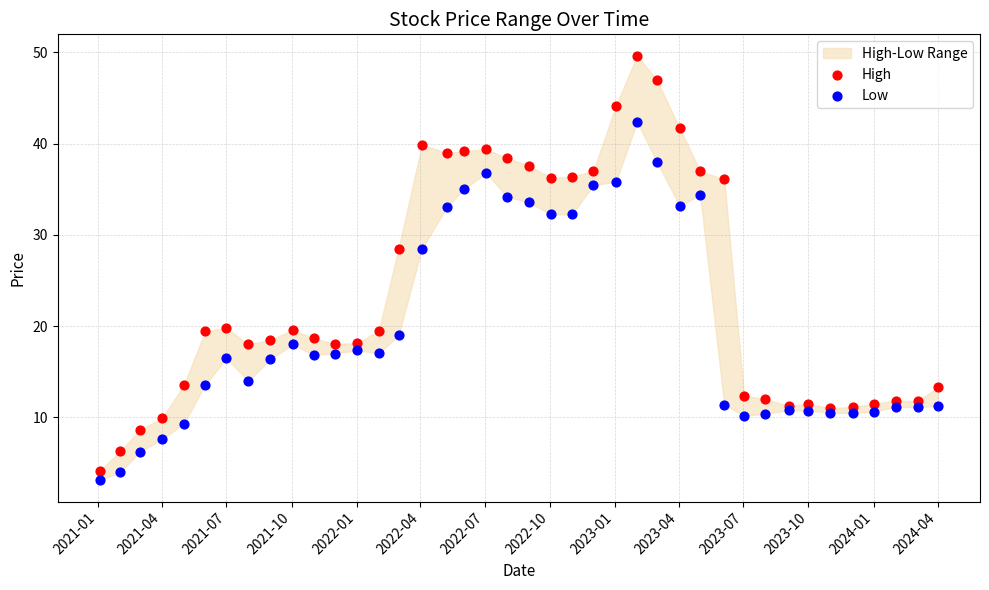

Which series has the largest Y range (max minus min)?

High